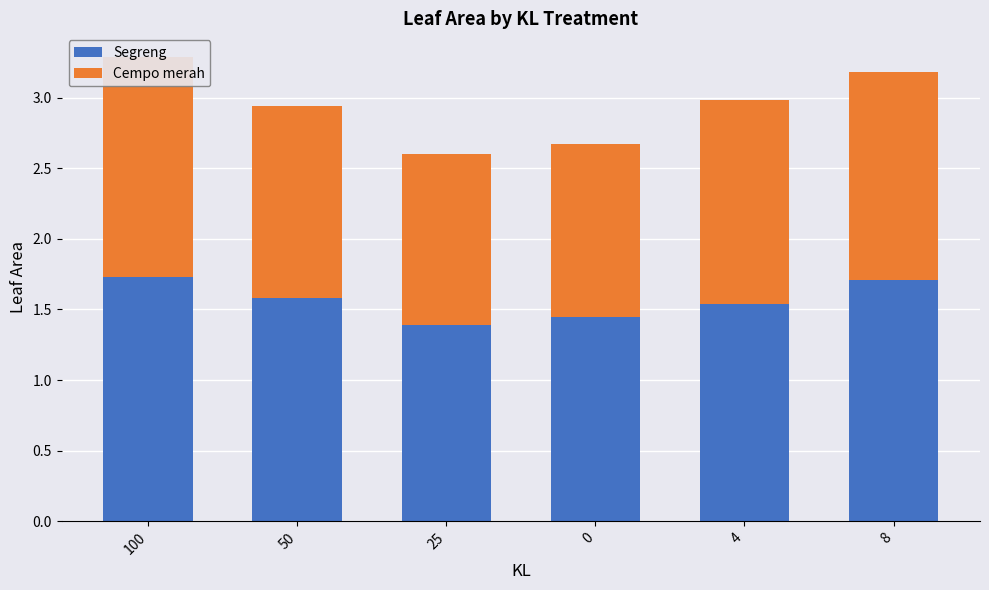

True or false: Cempo merah has a value of 2.8 at 100.

False